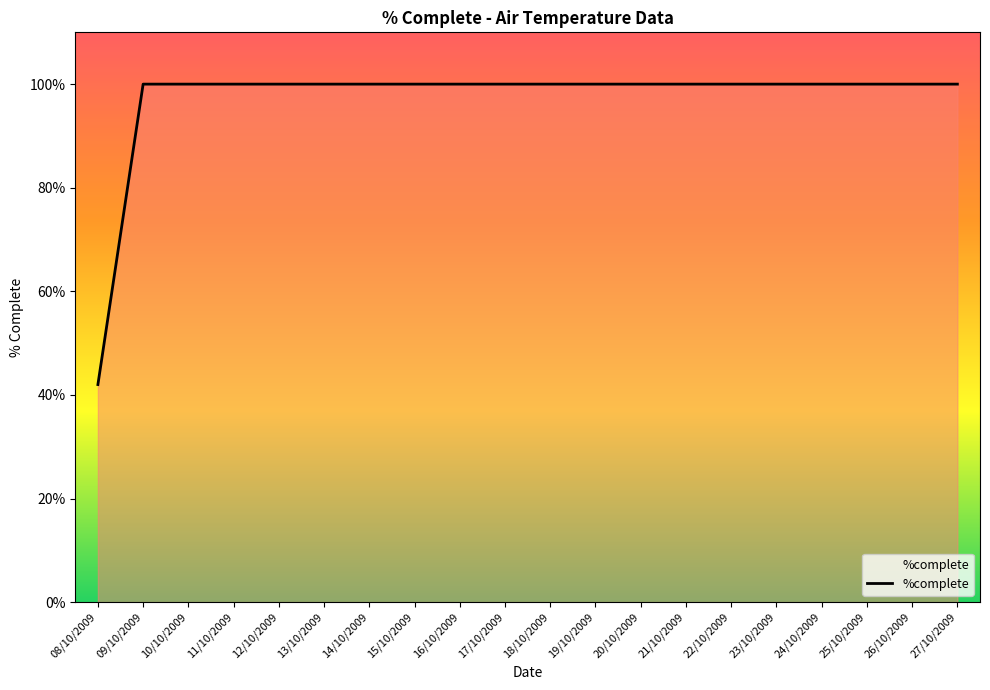

The value at 16/10/2009 is 100. True or false?

True